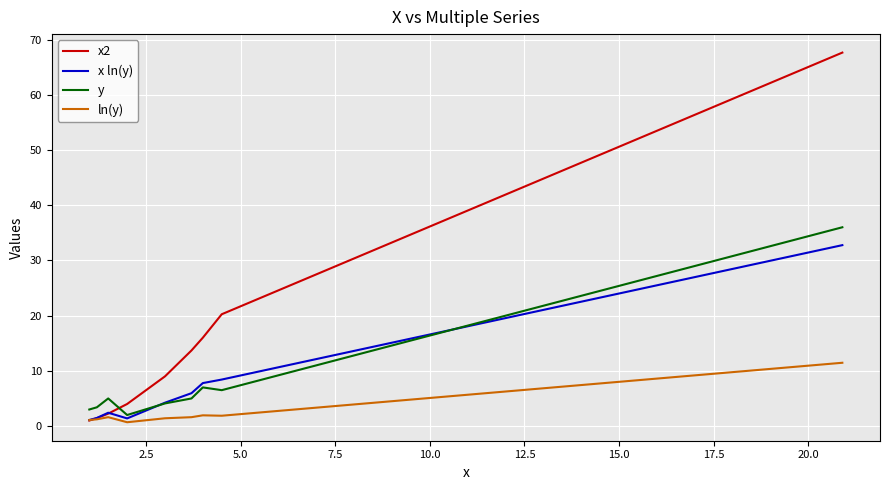

What is the sum of all y values?

72.0